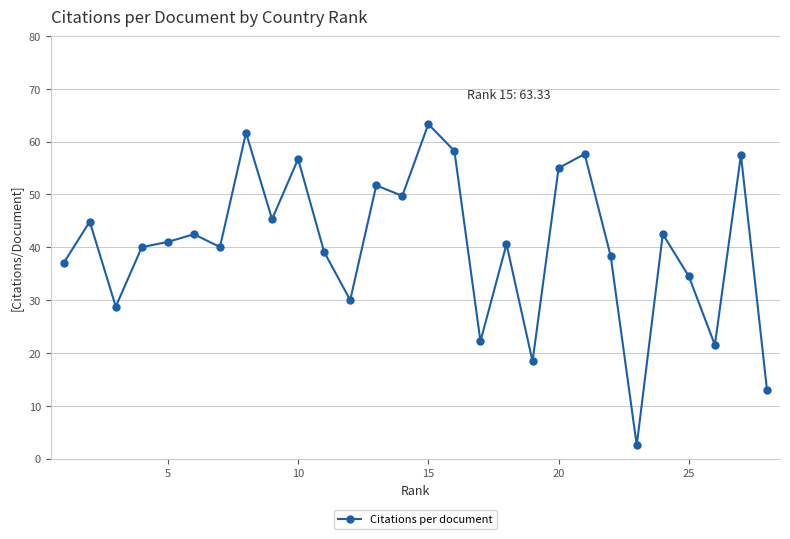

What is the sum of all values?

1133.8